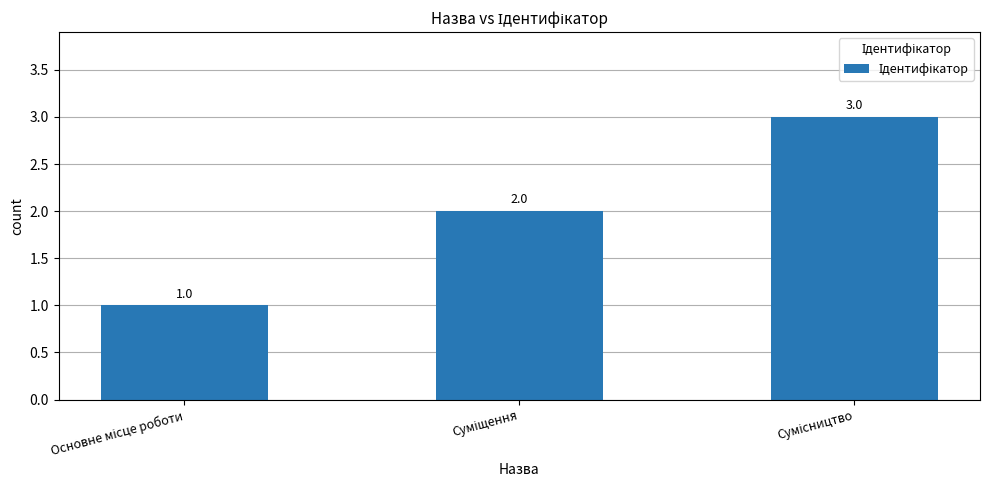

Count the values in the range 1 to 3.

3